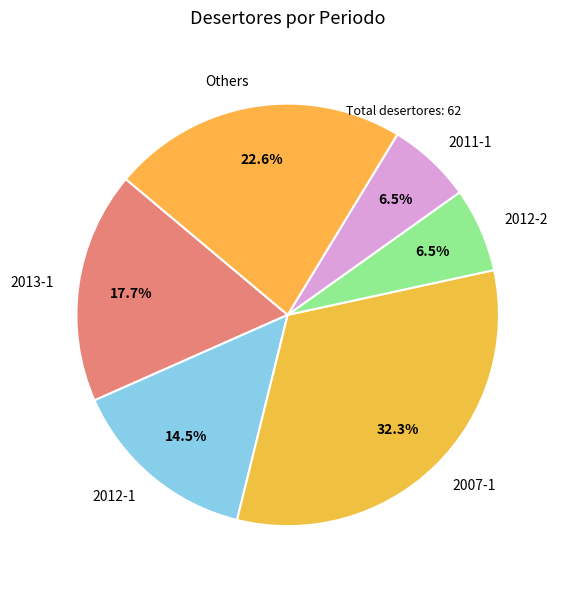

Which category has the biggest portion of the pie?

2007-1